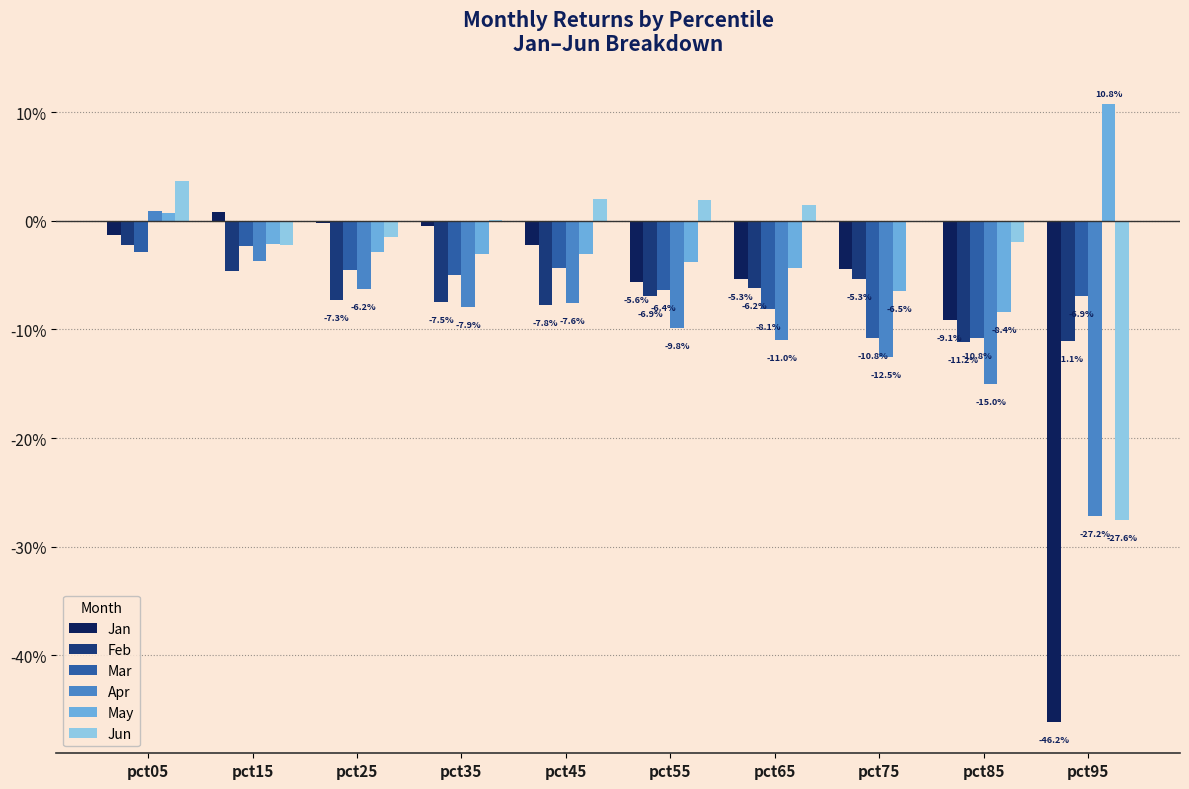

Are the bars grouped side by side (vs. stacked)?

Yes